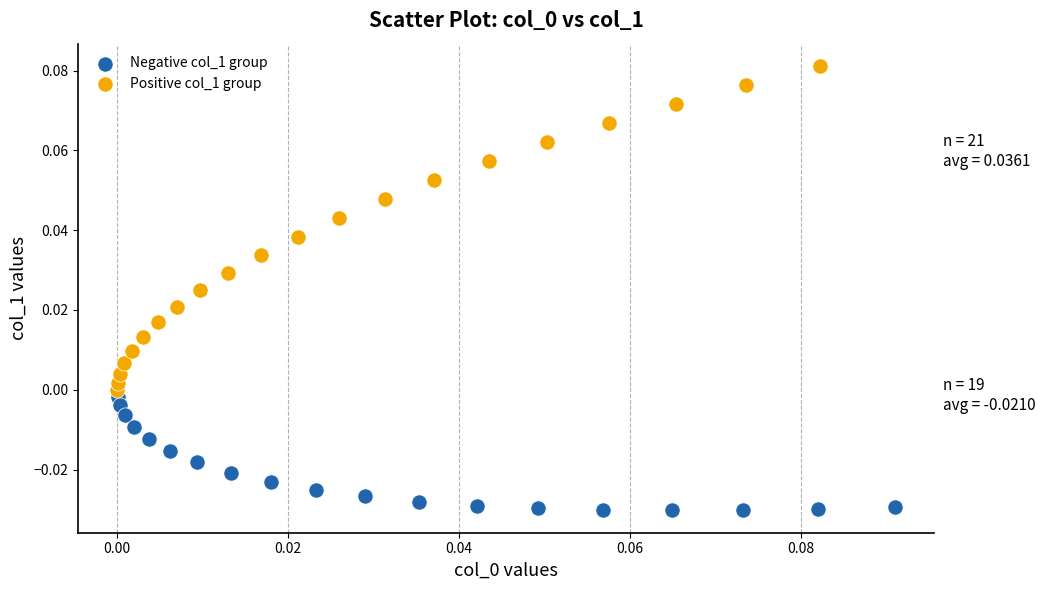

Which series reaches the maximum Y coordinate?

Positive col_1 group